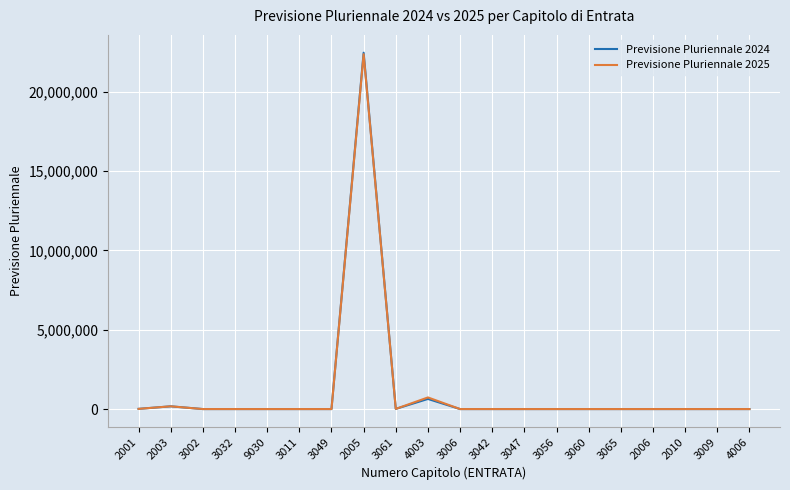

At which category is the sum across all series the highest?

2005